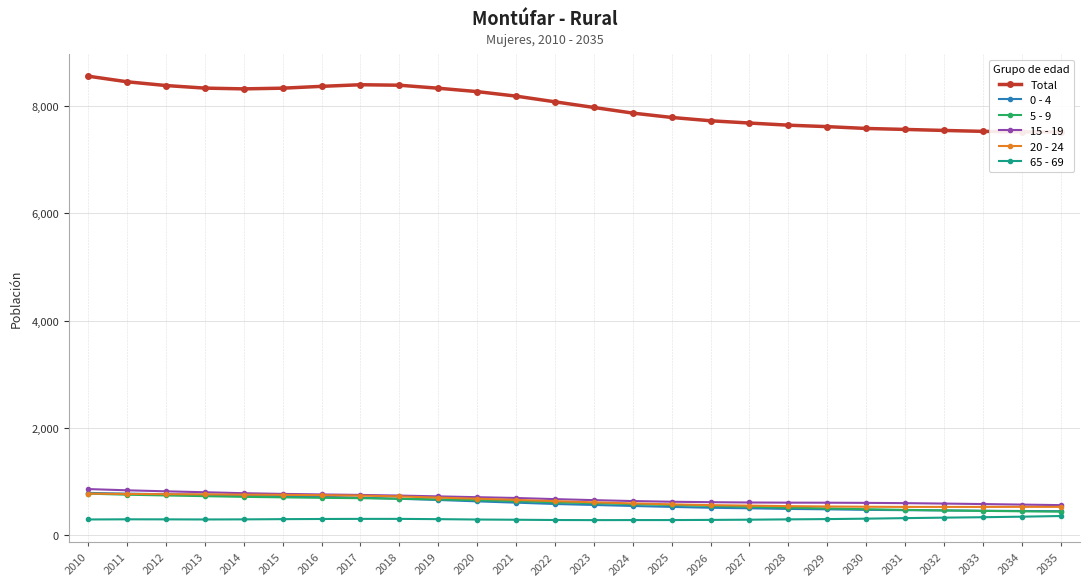

Reading left to right, extract all data points from this chart.

Total: 8549	8445	8375	8327	8313	8326	8360	8390	8381	8325	8262	8178	8072	7967	7862	7781	7719	7677	7637	7610	7576	7558	7539	7522	7512	7510
0 - 4: 791	777	766	755	745	732	719	702	681	659	633	609	584	566	547	530	514	504	492	485	475	469	464	458	454	450
5 - 9: 777	757	743	730	717	708	699	692	682	670	656	637	615	599	581	565	548	532	516	502	487	475	465	456	448	442
15 - 19: 862	839	820	803	785	772	762	753	741	726	711	696	675	656	639	626	618	612	609	608	605	600	592	583	573	563
20 - 24: 777	771	767	764	758	755	748	741	725	703	683	661	637	615	595	578	563	554	544	538	533	530	530	530	531	531
65 - 69: 296	299	298	296	298	302	305	307	307	302	295	291	286	284	285	285	288	292	298	303	311	321	330	338	348	360